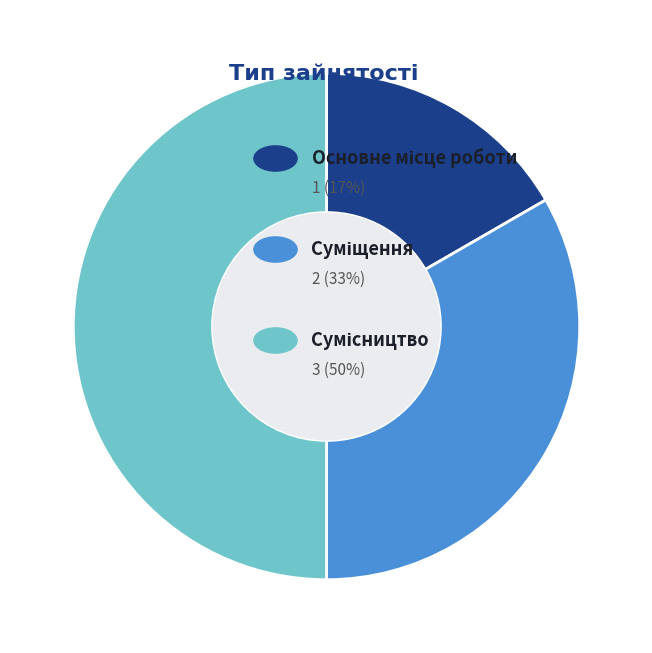

How many slices are in this pie chart?

3